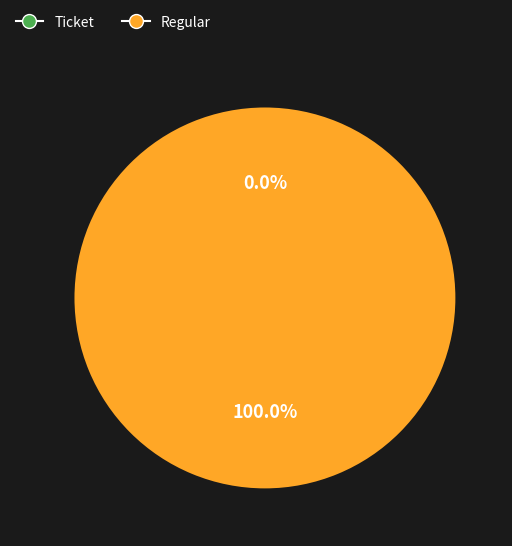

Does any single category account for the majority?

Yes